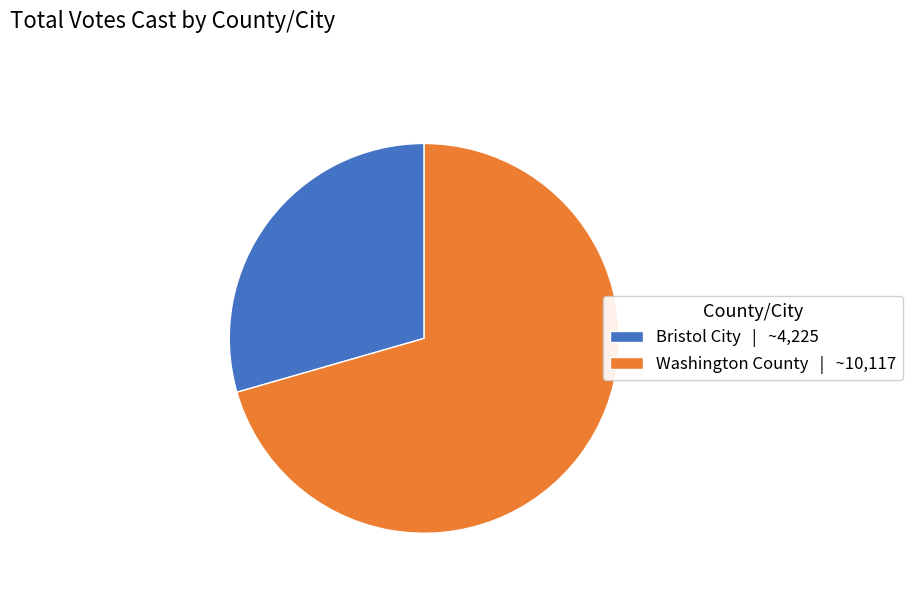

Approximately how many times larger is the value at Washington County | ~10,117 compared to Bristol City | ~4,225?

2.4